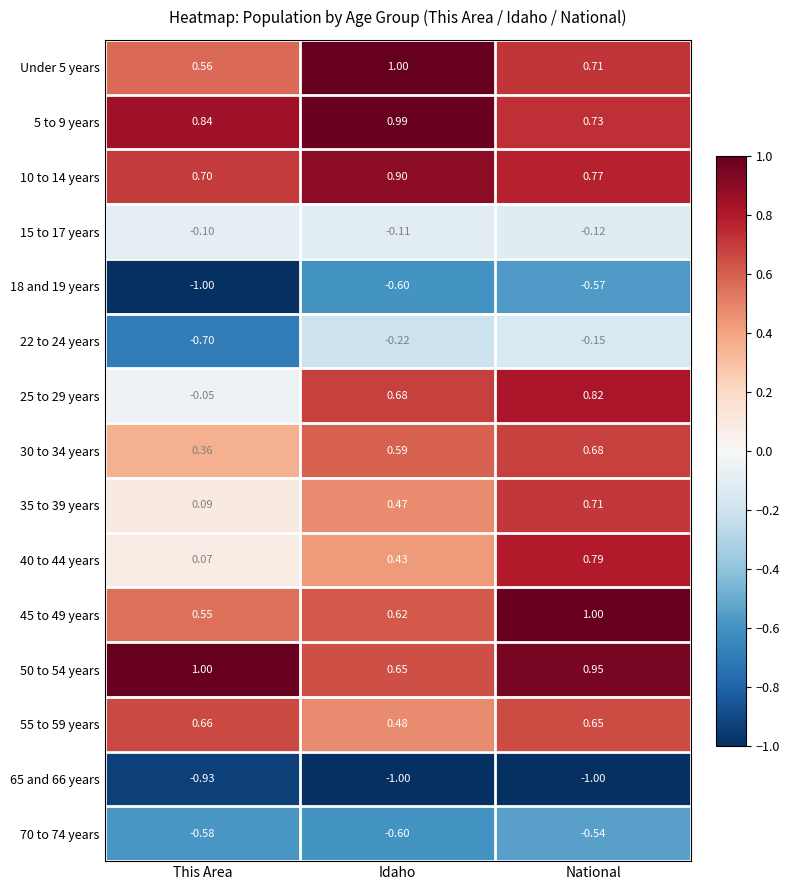

At which category is the sum across all series the highest?

National